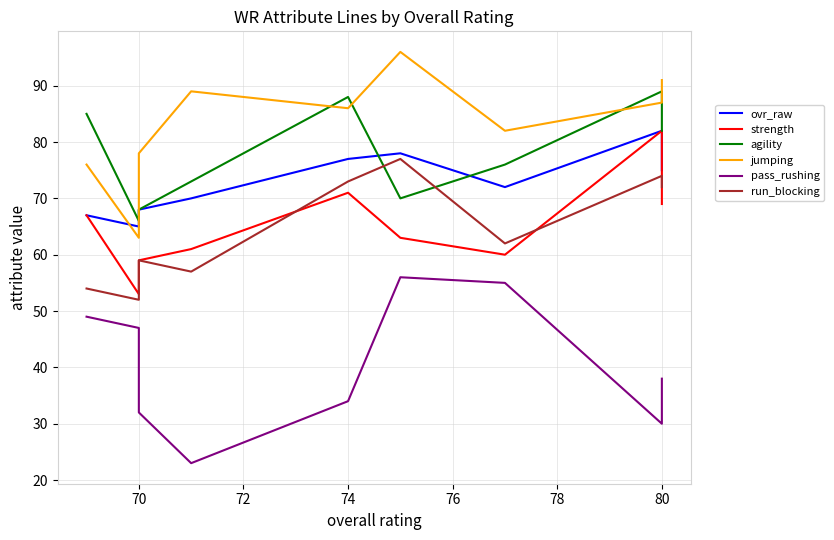

The value of run_blocking at 74 is 37. True or false?

False